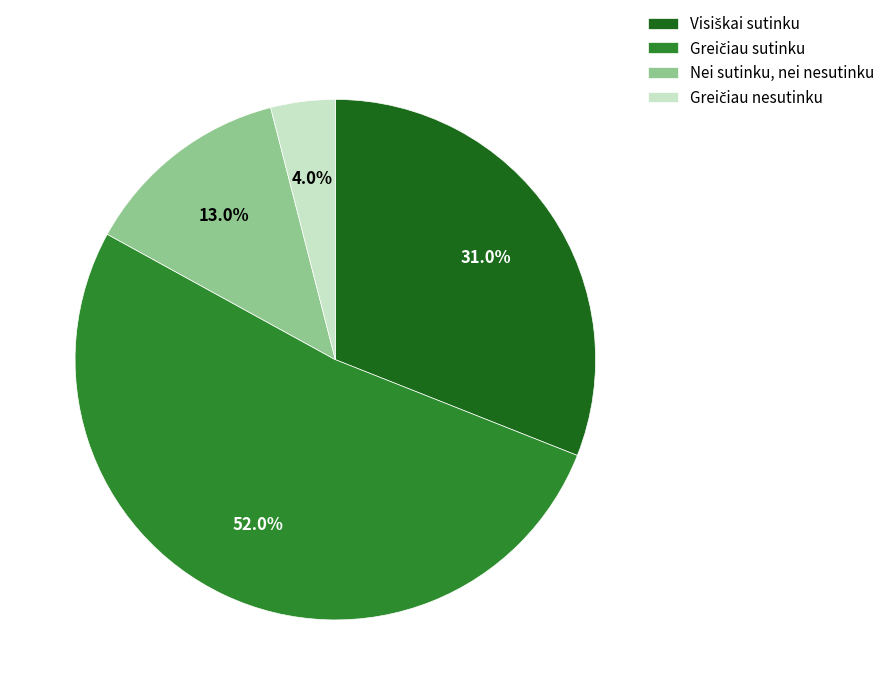

Does any single category account for the majority?

Yes